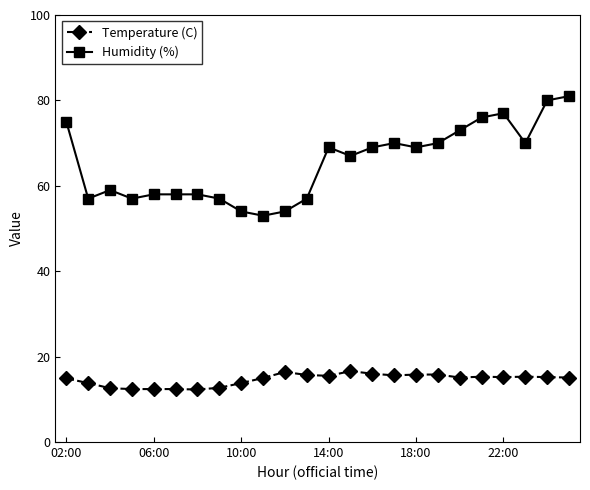

Which series has the largest total across all categories?

Humidity (%)